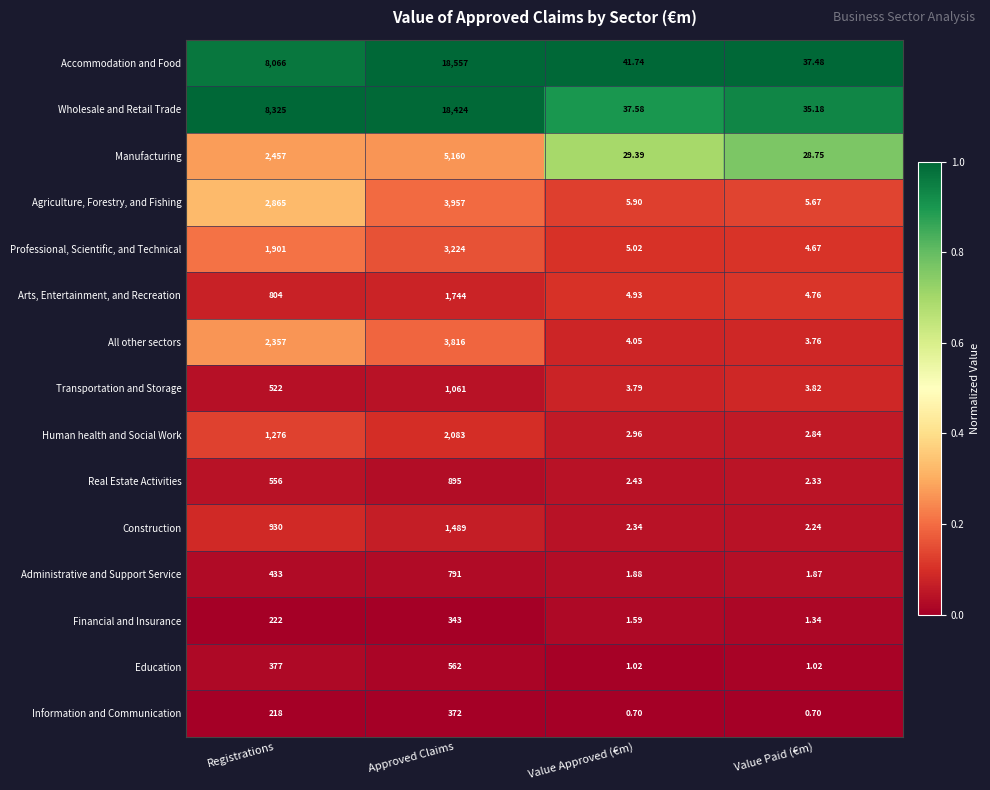

Which series has the largest total across all categories?

Wholesale and Retail Trade